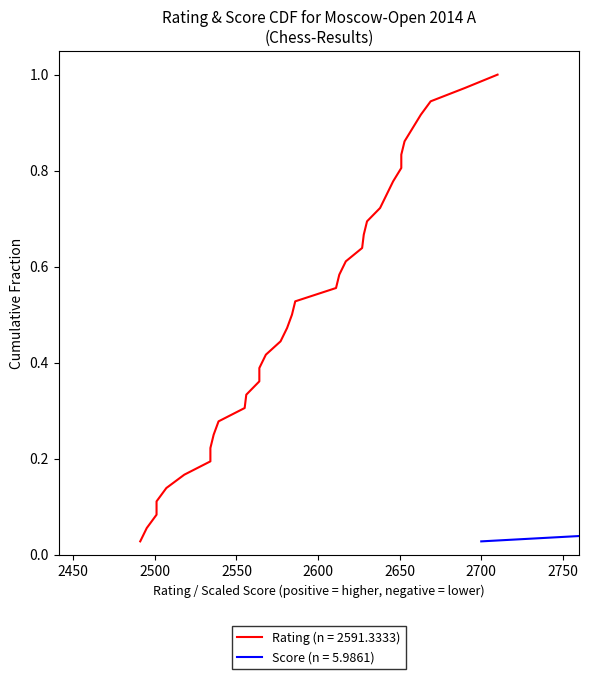

Reading right to left, transcribe all the data shown in this chart.

36=1.0	35=1.0	34=0.9	33=0.9	32=0.9	31=0.9	30=0.8	29=0.8	28=0.8	27=0.8	26=0.7	25=0.7	24=0.7	23=0.6	22=0.6	21=0.6	20=0.6	19=0.5	18=0.5	17=0.5	16=0.4	15=0.4	14=0.4	13=0.4	12=0.3	11=0.3	10=0.3	9=0.2	8=0.2	7=0.2	6=0.2	5=0.1	4=0.1	3=0.1	2=0.1	1=0.0